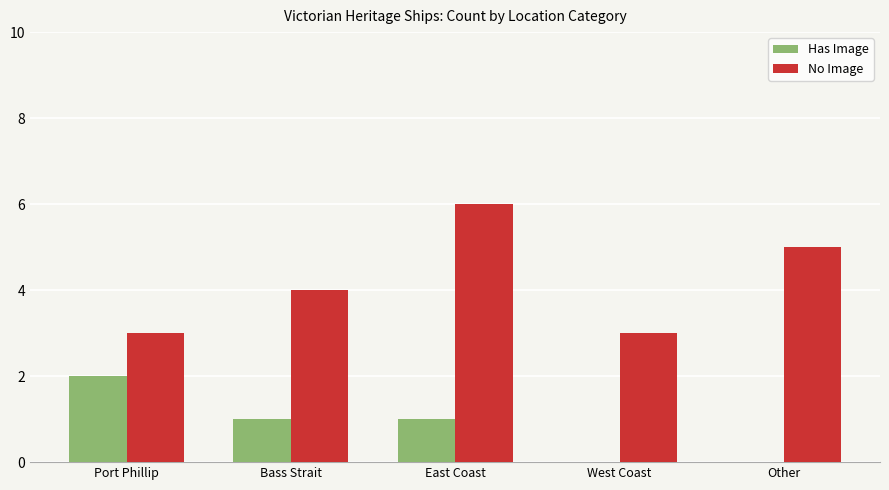

At which category is the sum across all series the highest?

East Coast